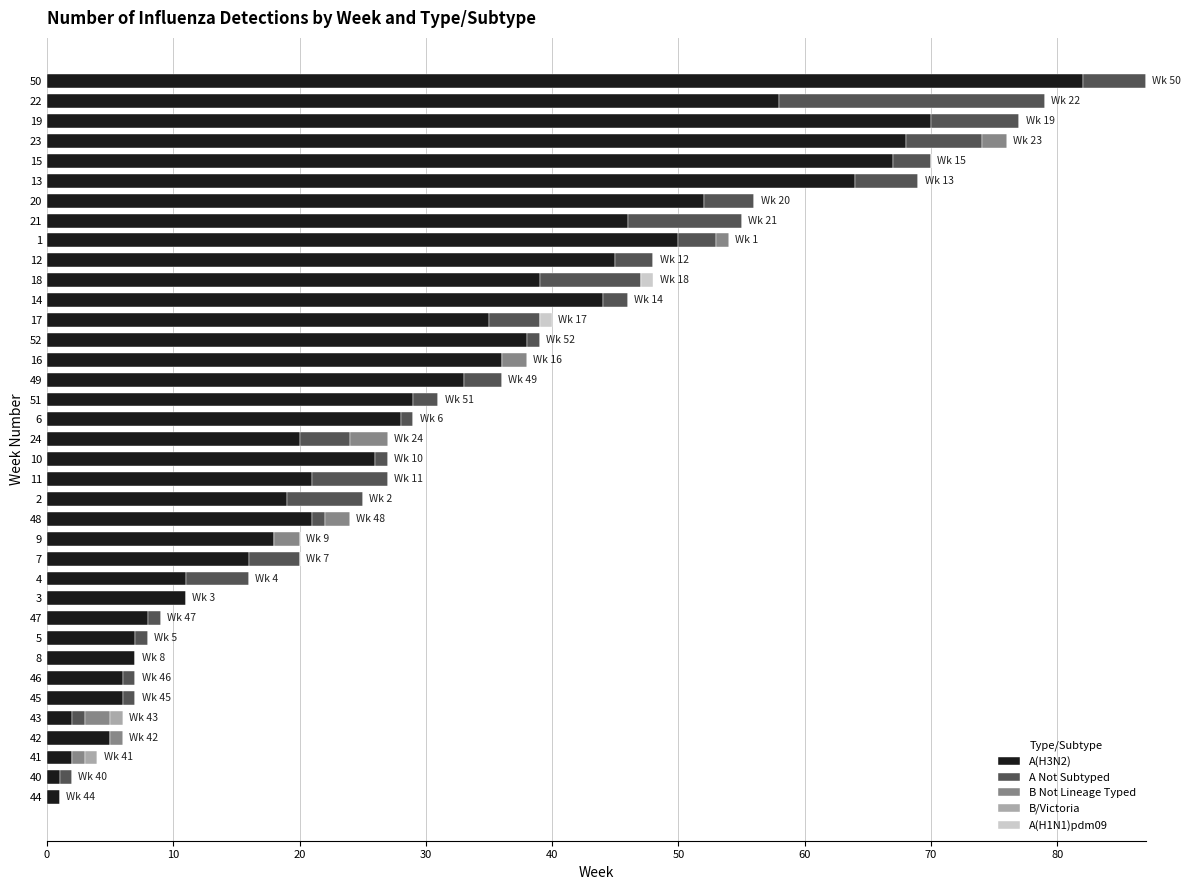

The A(H3N2) series shows 26 at 10. True or false?

True